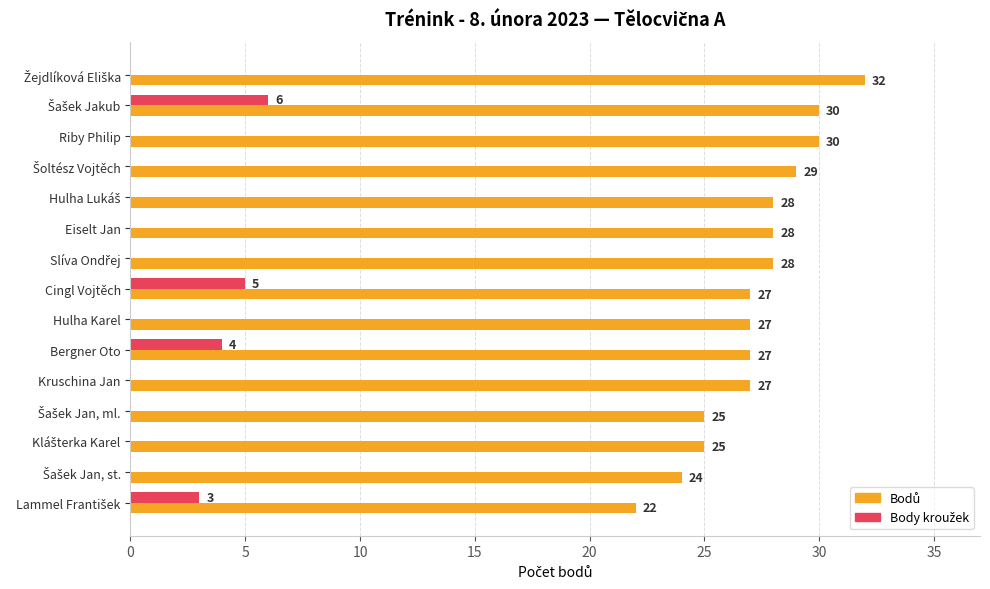

What is the value of the Bodů bar at the 9th from the left?

27